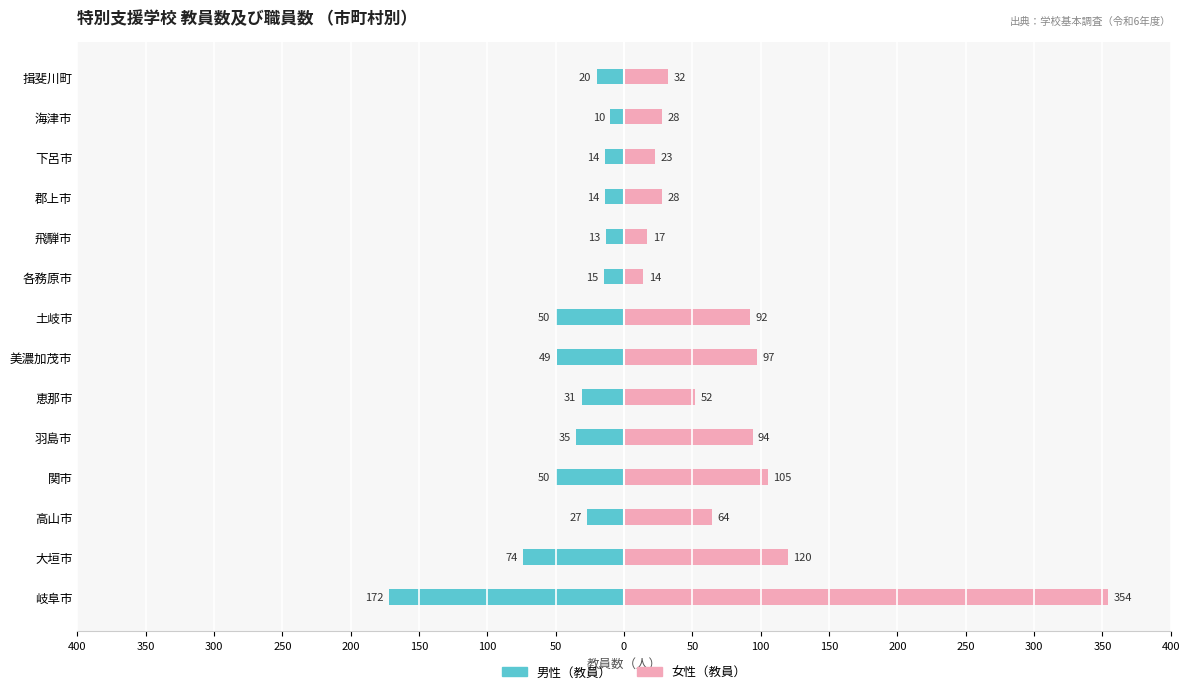

Rank the series at 関市 from highest to lowest value.

女性（教員）, 男性（教員）